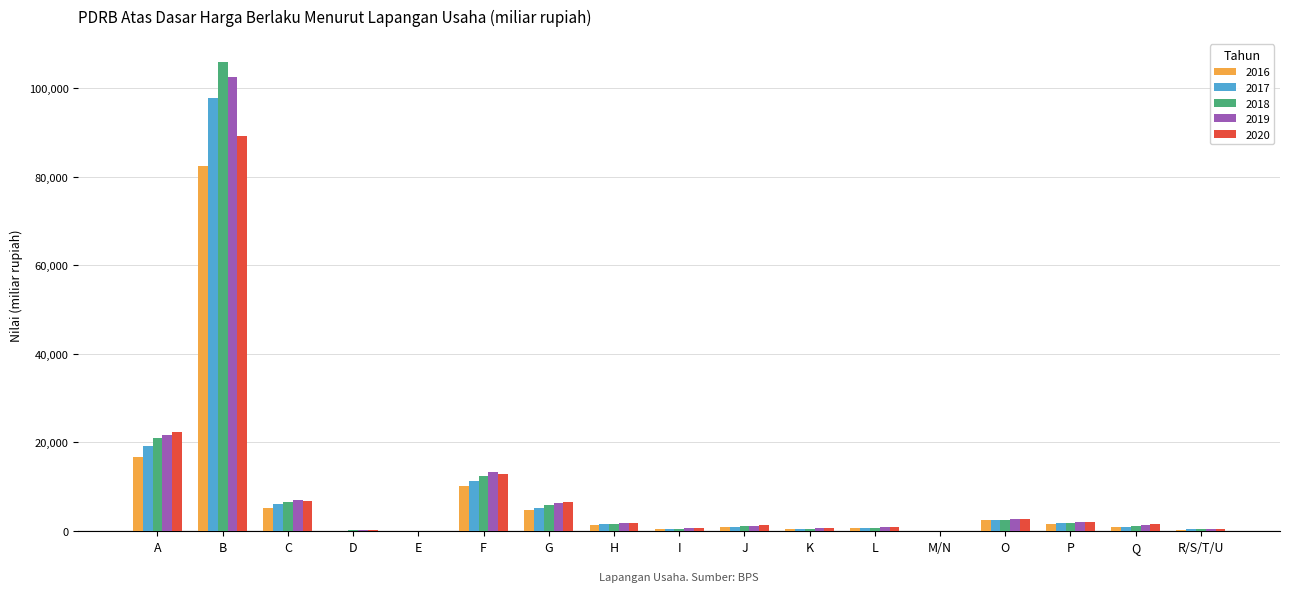

How many values in the 2020 series exceed 1553?

9